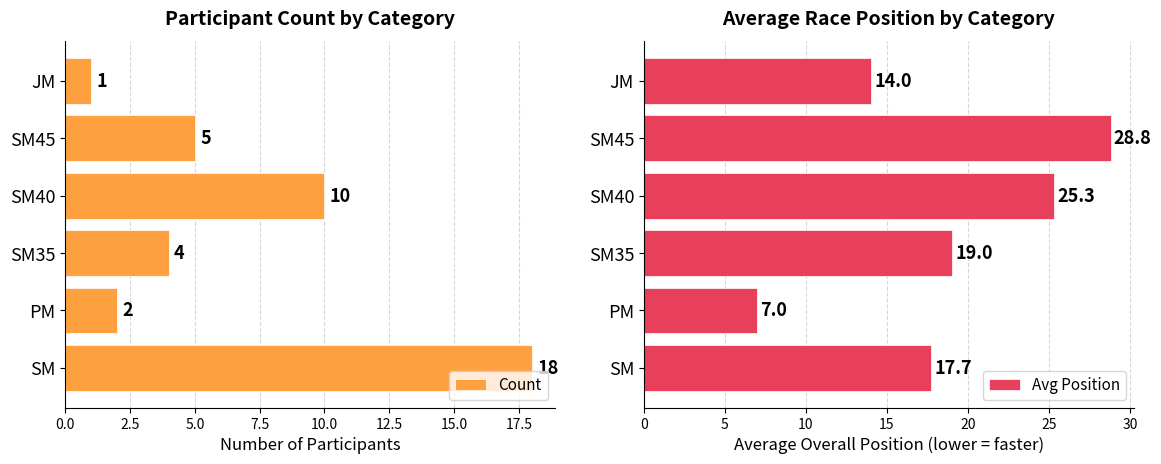

What is the sum of all Count values?

40